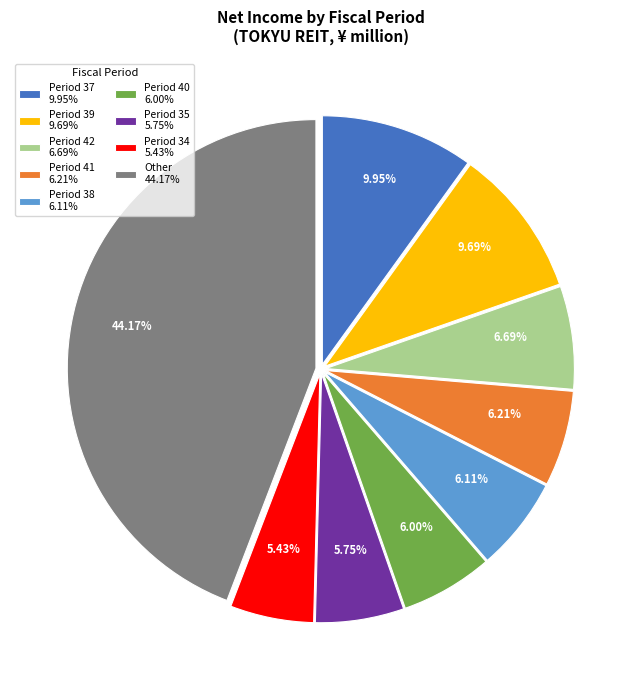

Is there a majority slice in this chart?

No